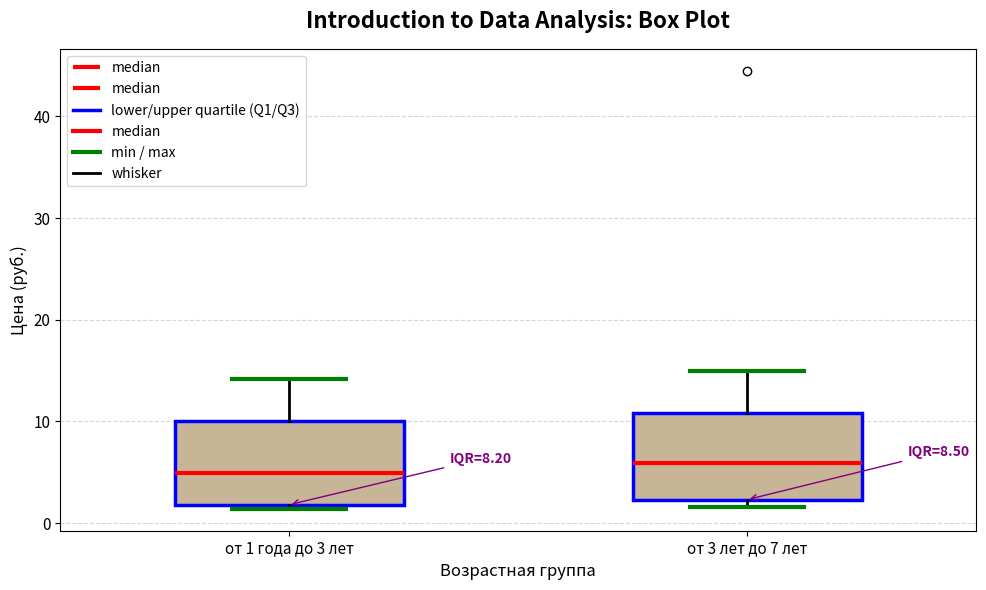

Which box has the lowest median line?

от 1 года до 3 лет